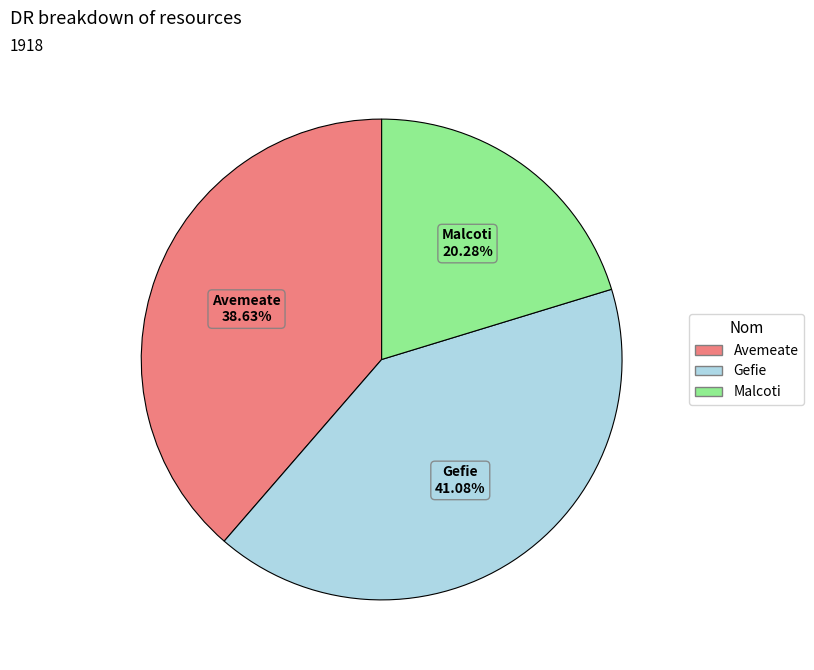

What is the total percentage of Gefie and Malcoti?

61.4%